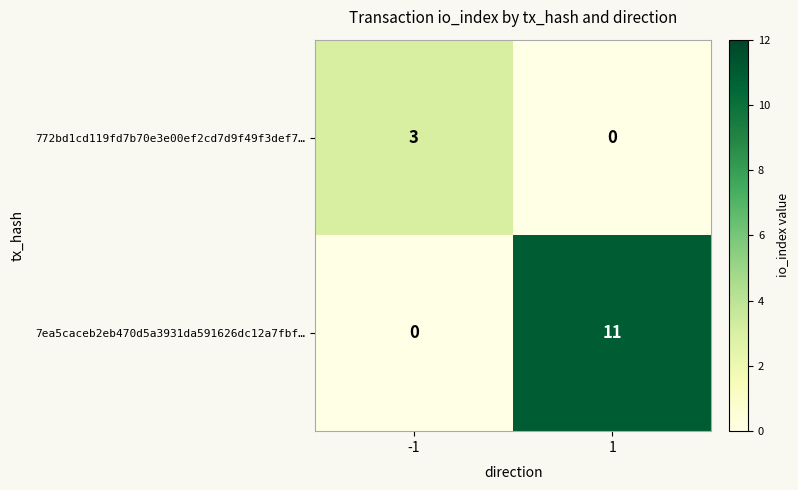

What is the difference between the highest and lowest values at -1?

3